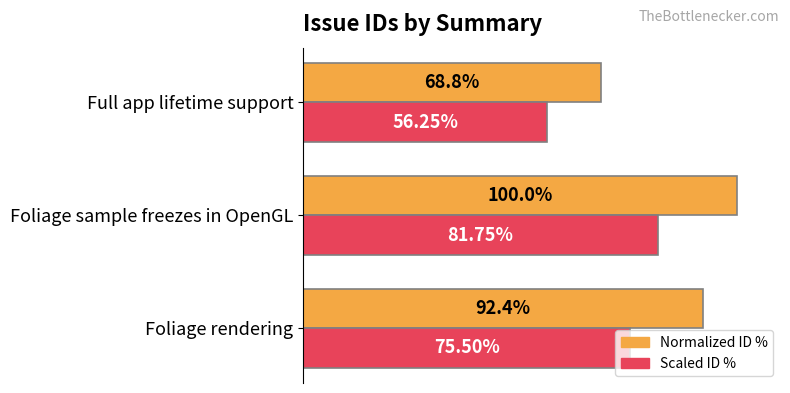

At which category does the chart reach its minimum across all series?

Full app lifetime support